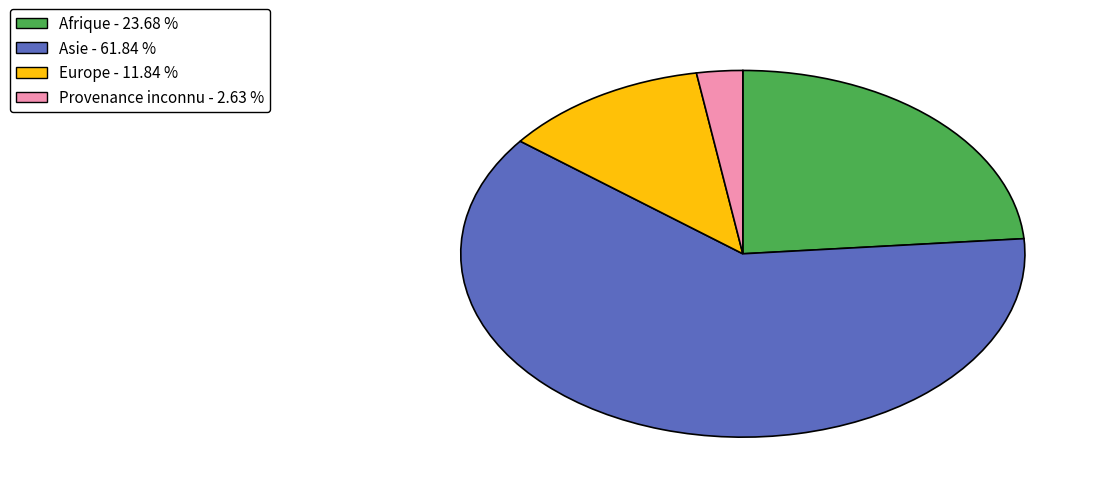

Rank the categories by value from lowest to highest.

Provenance inconnu, Europe, Afrique, Asie